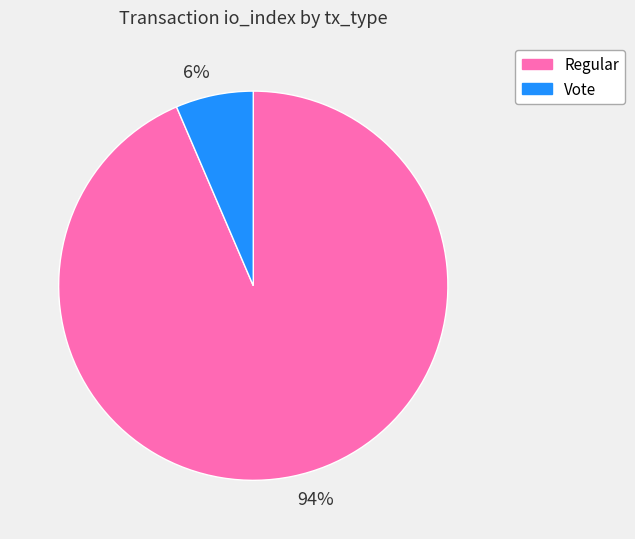

Rank the categories by value from lowest to highest.

6%, 94%